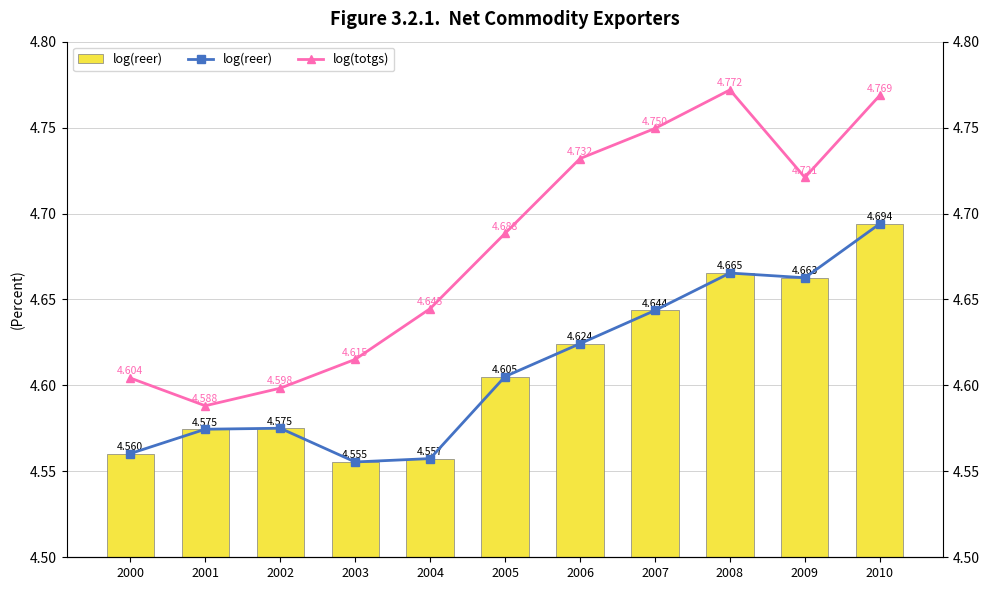

True or false: log(reer) has a value of 2.1 at 2010.

False